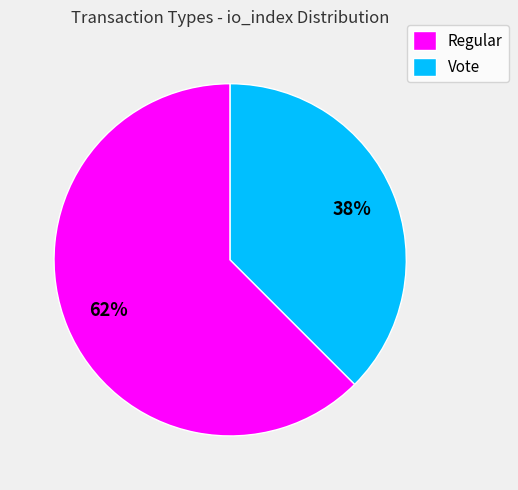

How many slices are in this pie chart?

2